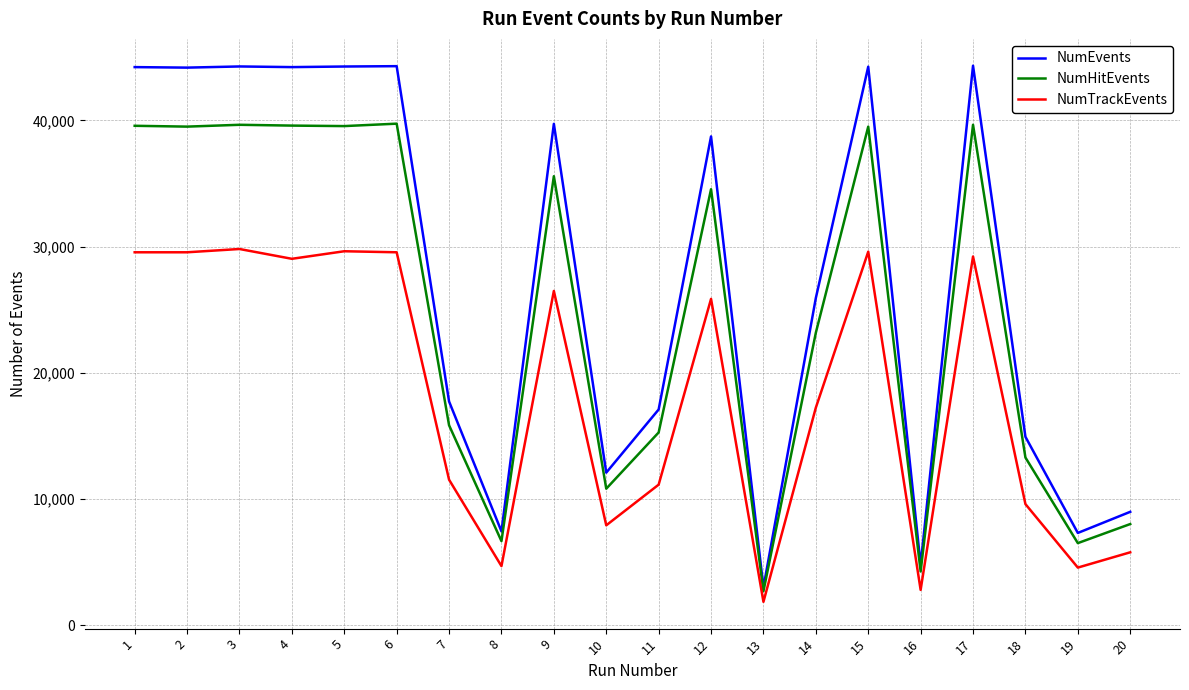

How many values in the NumHitEvents series are below 34546?

10